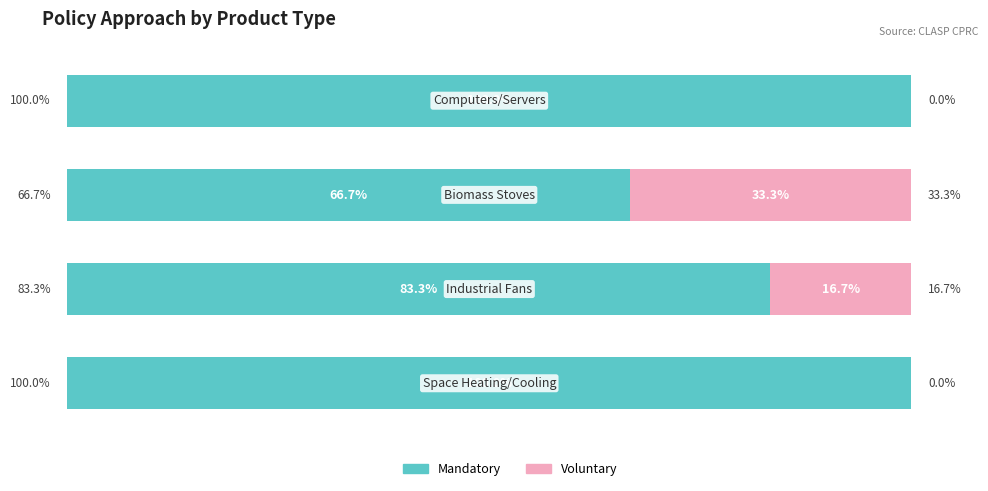

What is the difference between the second highest and minimum values in the Mandatory series?

33.3